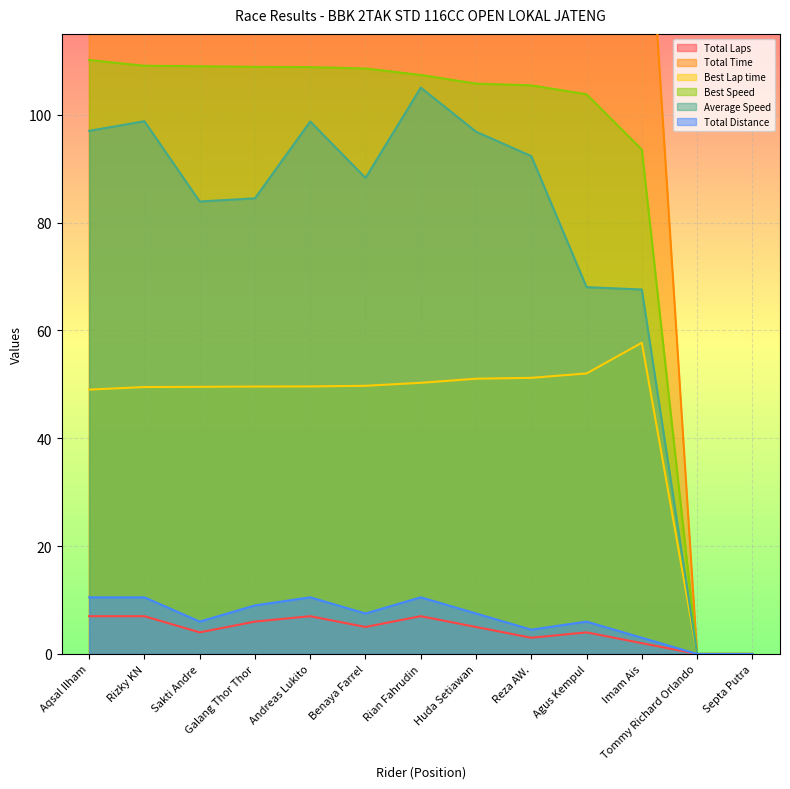

Reading left to right, extract all data points from this chart.

Total Laps: 7.0	7.0	4.0	6.0	7.0	5.0	7.0	5.0	3.0	4.0	2.0	0.0	0.0
Total Time: 389.6	382.6	257.4	383.4	382.8	305.8	359.9	278.8	175.5	317.5	159.8	0.0	0.0
Best Lap time: 49.0	49.5	49.5	49.6	49.6	49.7	50.3	51.0	51.2	52.0	57.7	0.0	0.0
Best Speed: 110.2	109.1	109.0	108.9	108.8	108.6	107.4	105.8	105.5	103.8	93.6	0.0	0.0
Average Speed: 97.0	98.8	83.9	84.5	98.8	88.3	105.0	96.9	92.3	68.0	67.6	0.0	0.0
Total Distance: 10.5	10.5	6.0	9.0	10.5	7.5	10.5	7.5	4.5	6.0	3.0	0.0	0.0